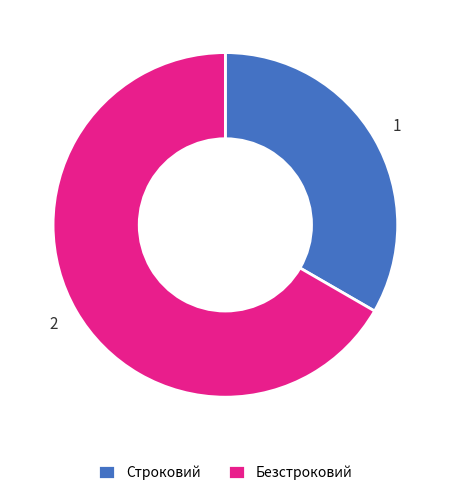

Count the number of slices in the pie.

2